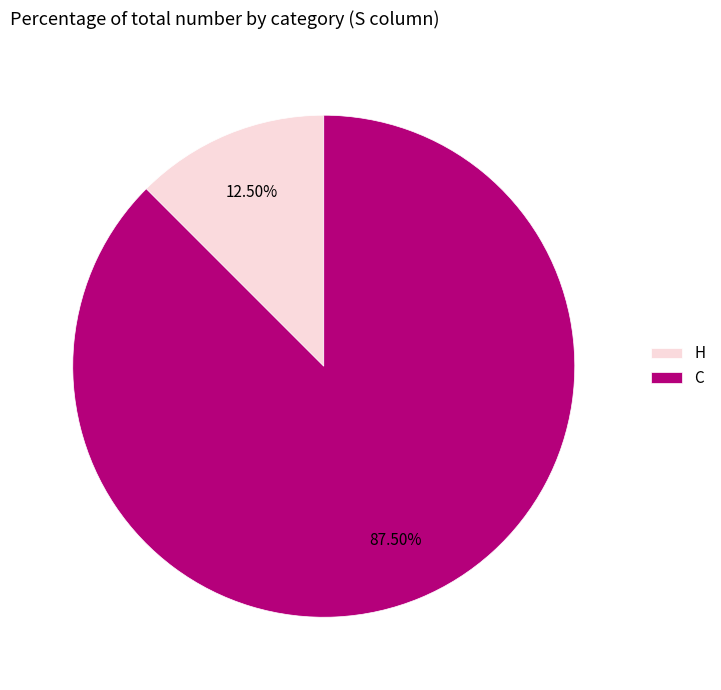

How many slices are in this pie chart?

2